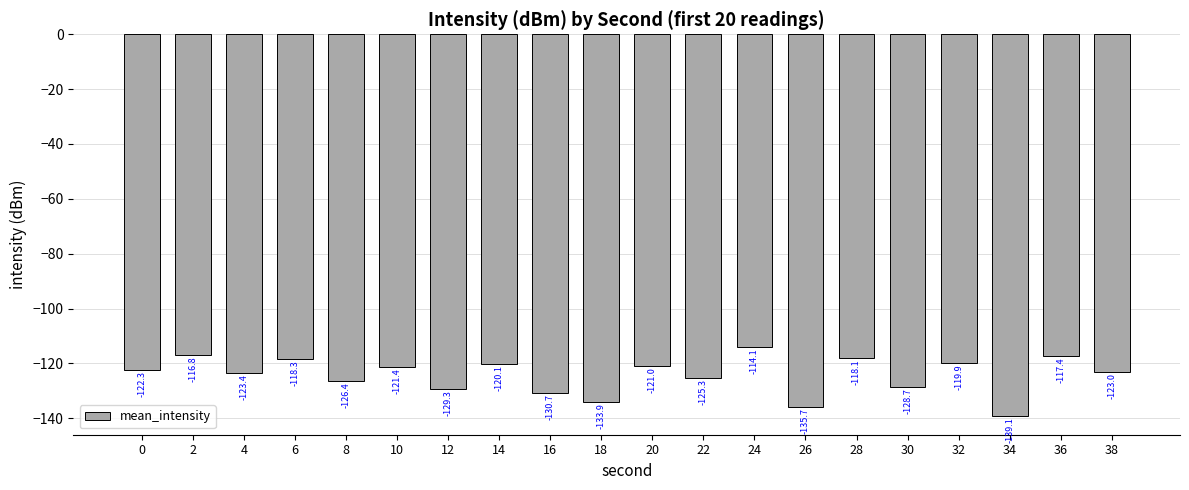

At which label is the value closest to -126?

8